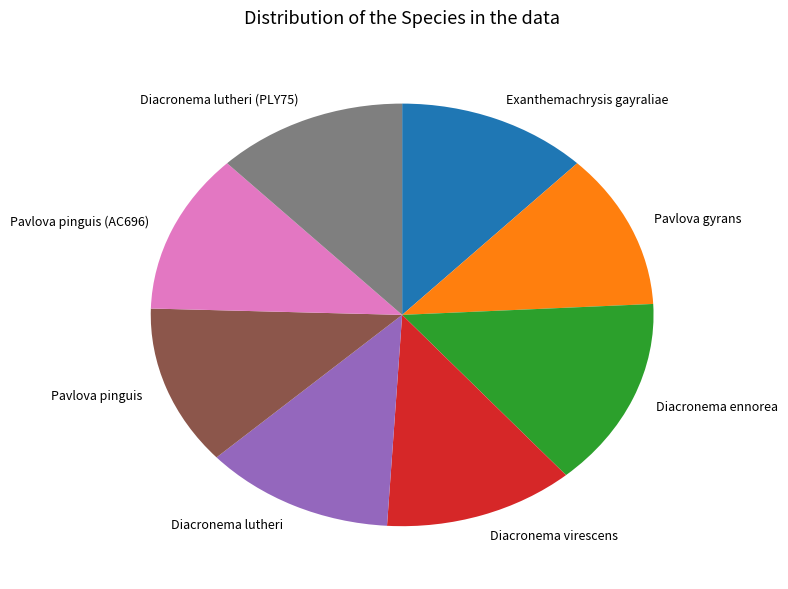

What is the largest slice in the pie chart?

Diacronema ennorea